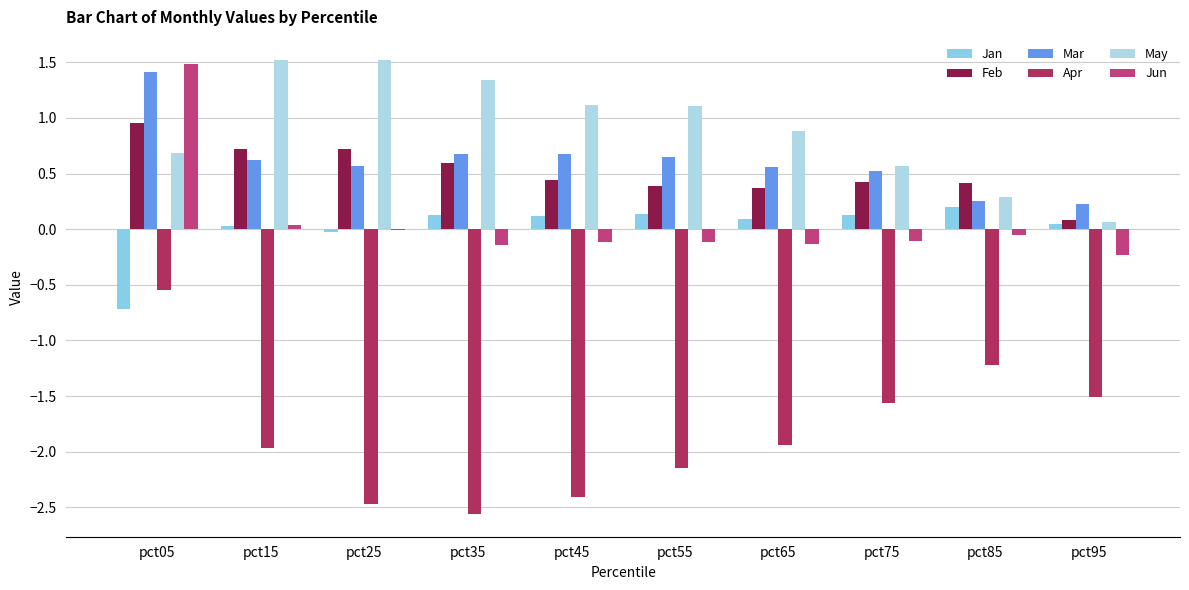

How many distinct data groups are displayed?

6